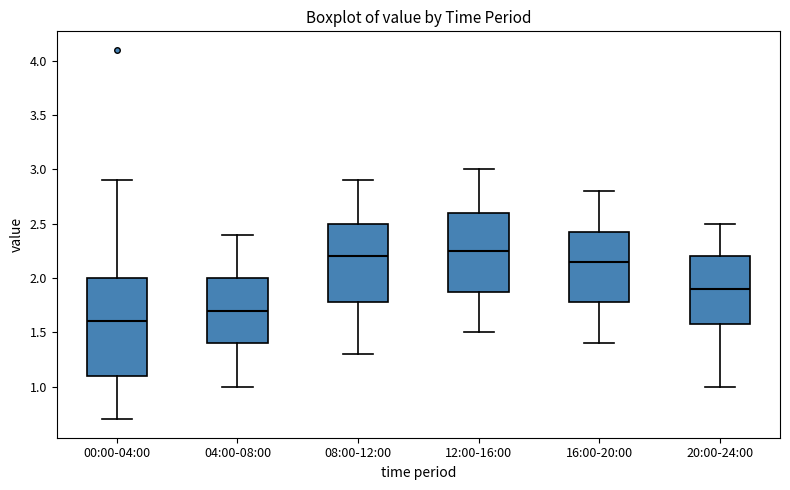

Where does the lower whisker of the box for 16:00-20:00 end on the y-axis? The values are not printed on the chart, so give them approximately, as read against the axis.

1.40